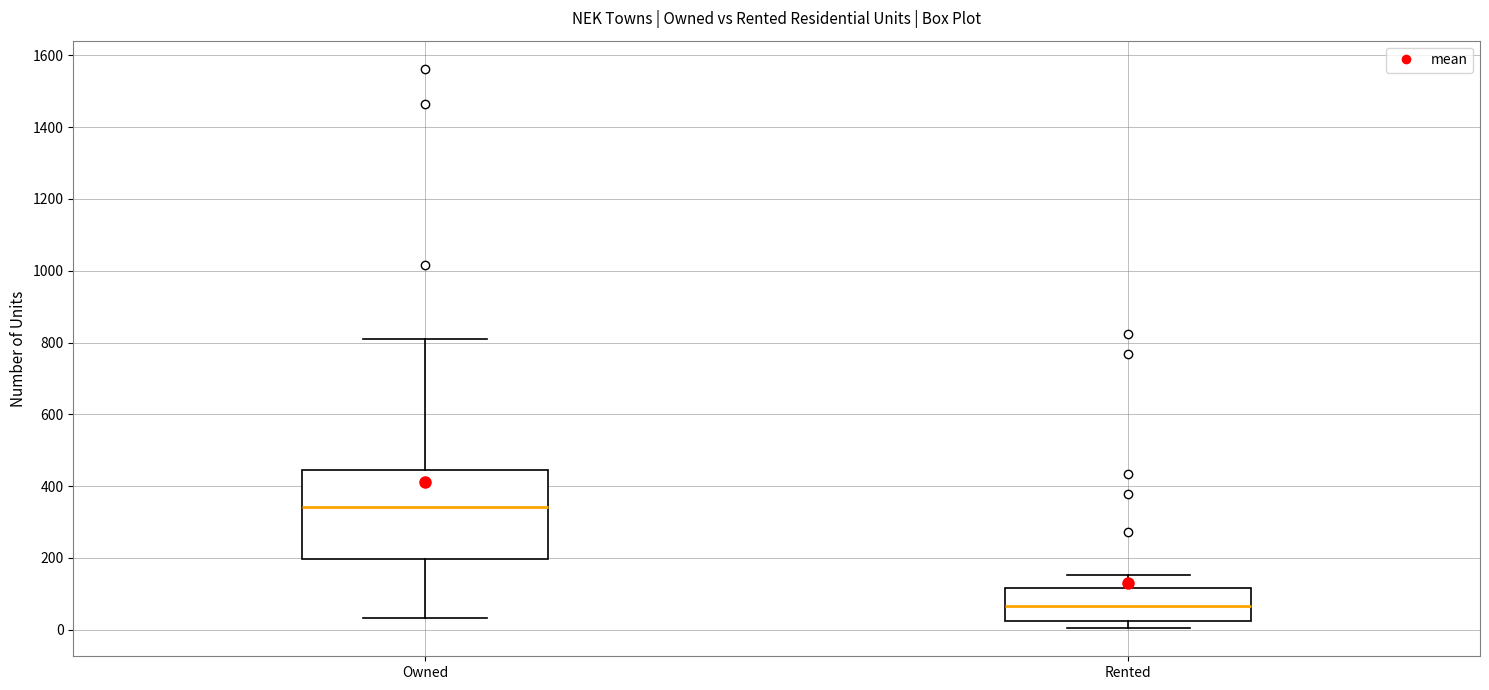

Comparing the boxes themselves (not the whiskers), which one is the tallest?

Owned